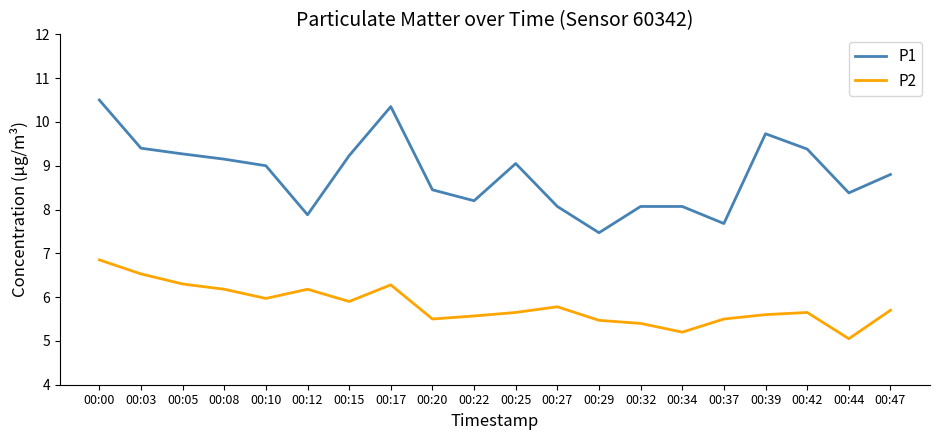

True or false: P1 and P2 intersect in this chart.

False